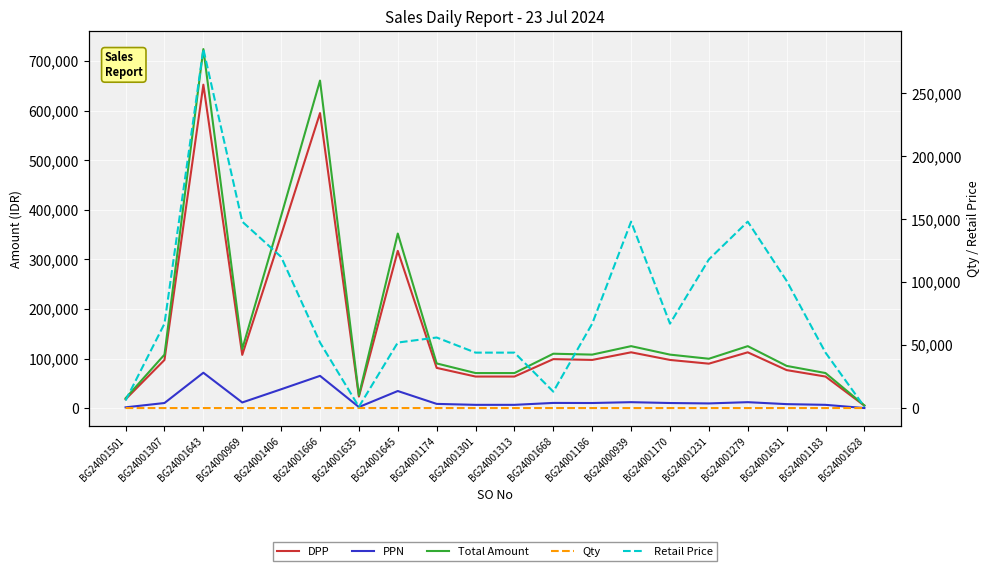

Which series has the widest spread of values?

Total Amount